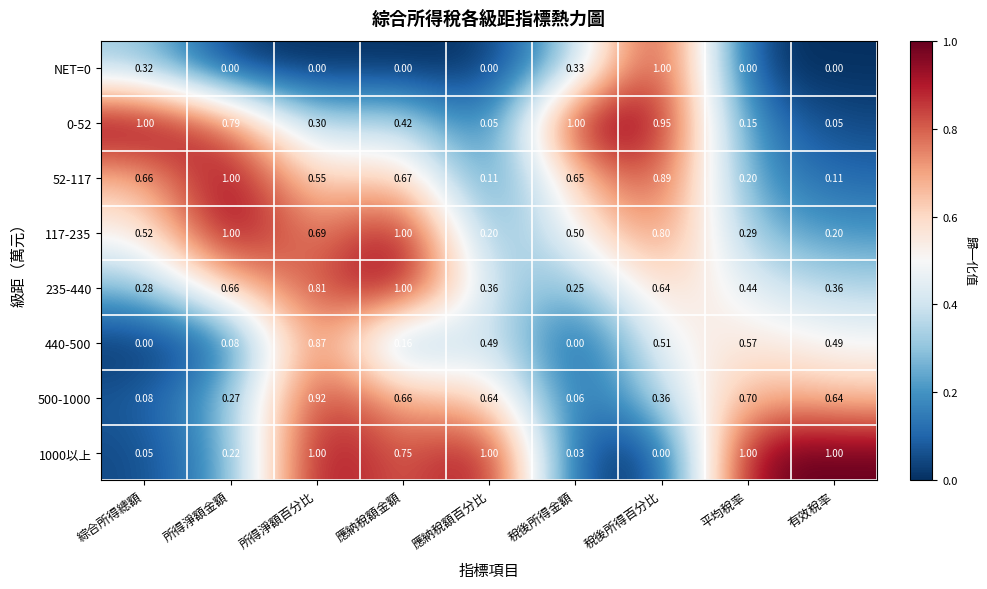

Is the value of 1000以上 at 稅後所得金額 greater than the value of NET=0 at 平均稅率?

Yes